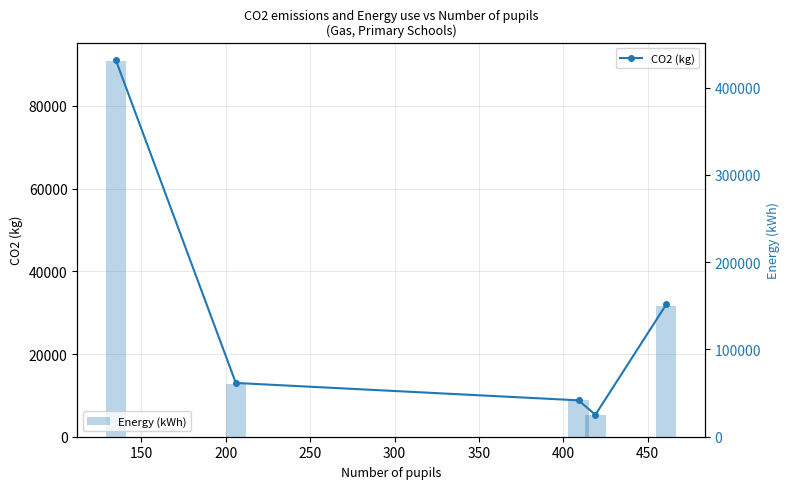

What is the minimum value for Energy (kWh)?

25000